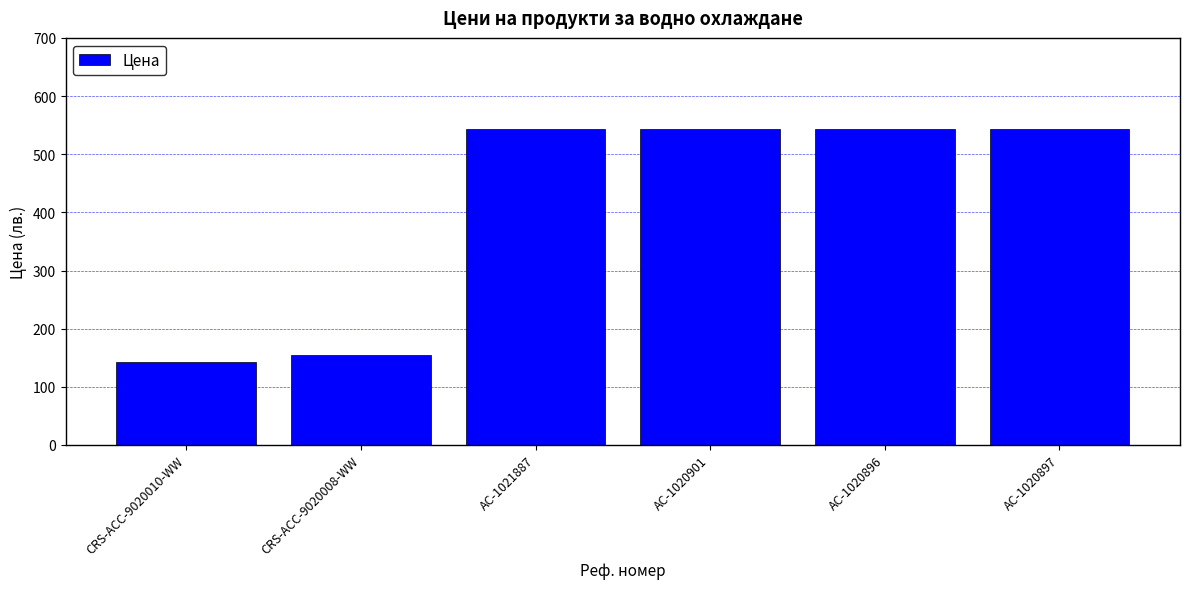

What is the label of the 6th bar from the right?

CRS-ACC-9020010-WW